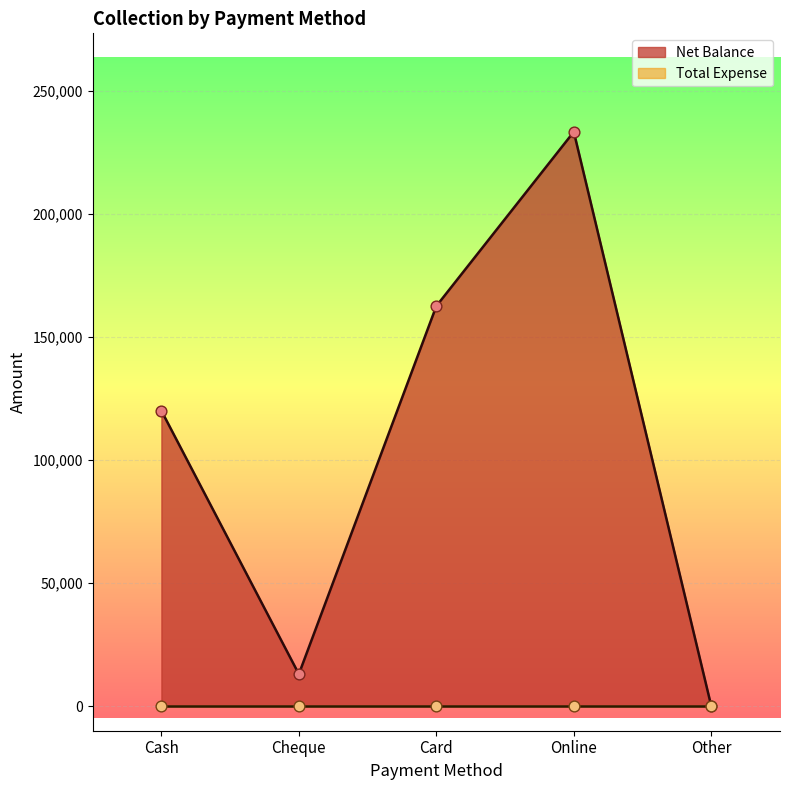

Approximately how many times larger is the value at Cash compared to Cheque?

9.2